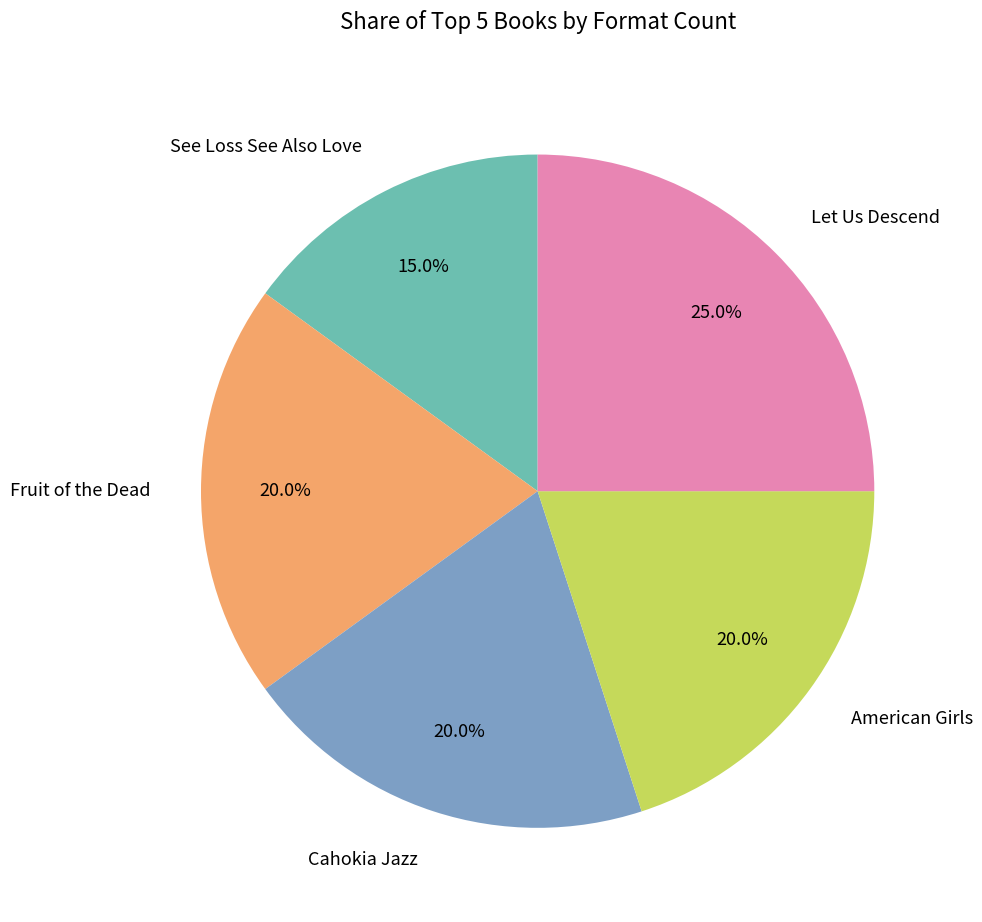

Is there any slice that represents more than half of the pie?

No